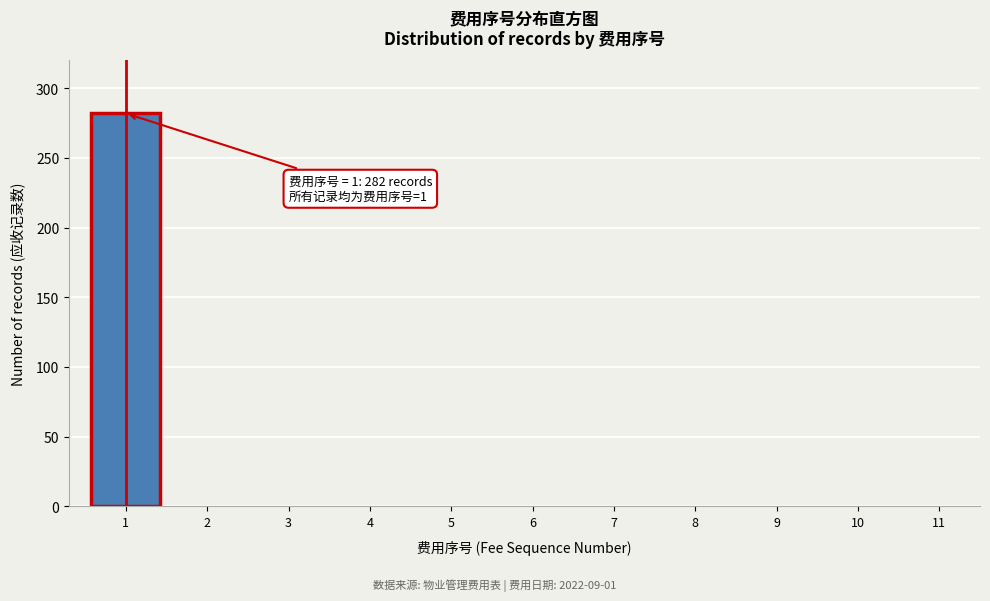

Over which range of the x-axis is the bar tallest?

0.5 to 1.5